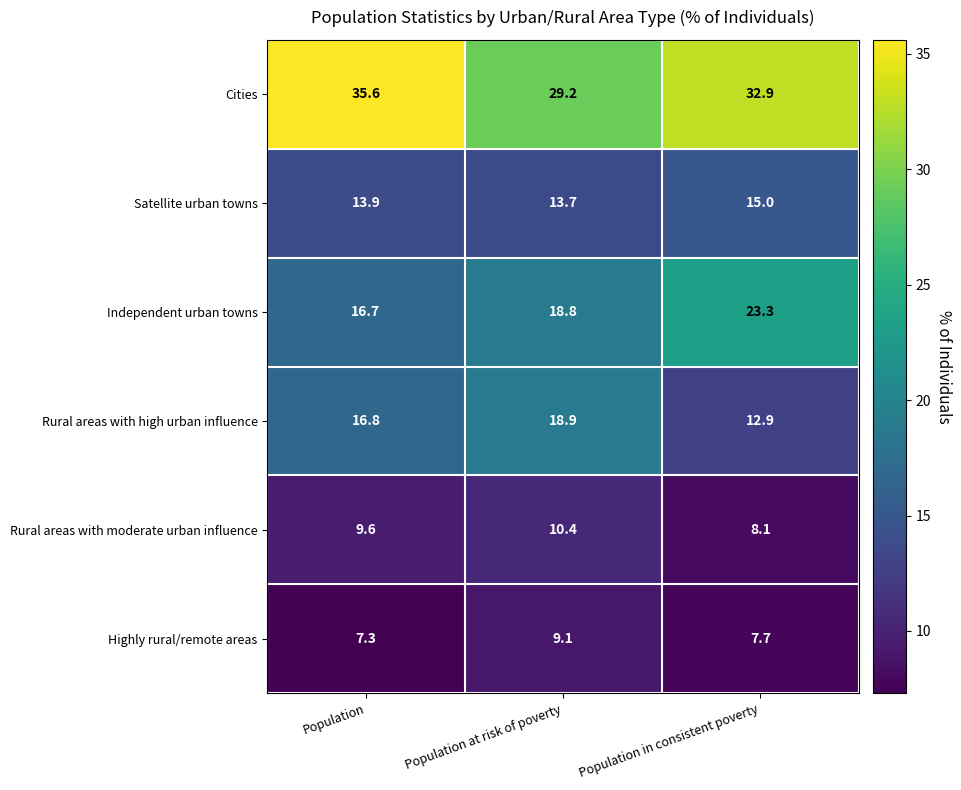

At which category does the chart reach its peak across all series?

Population